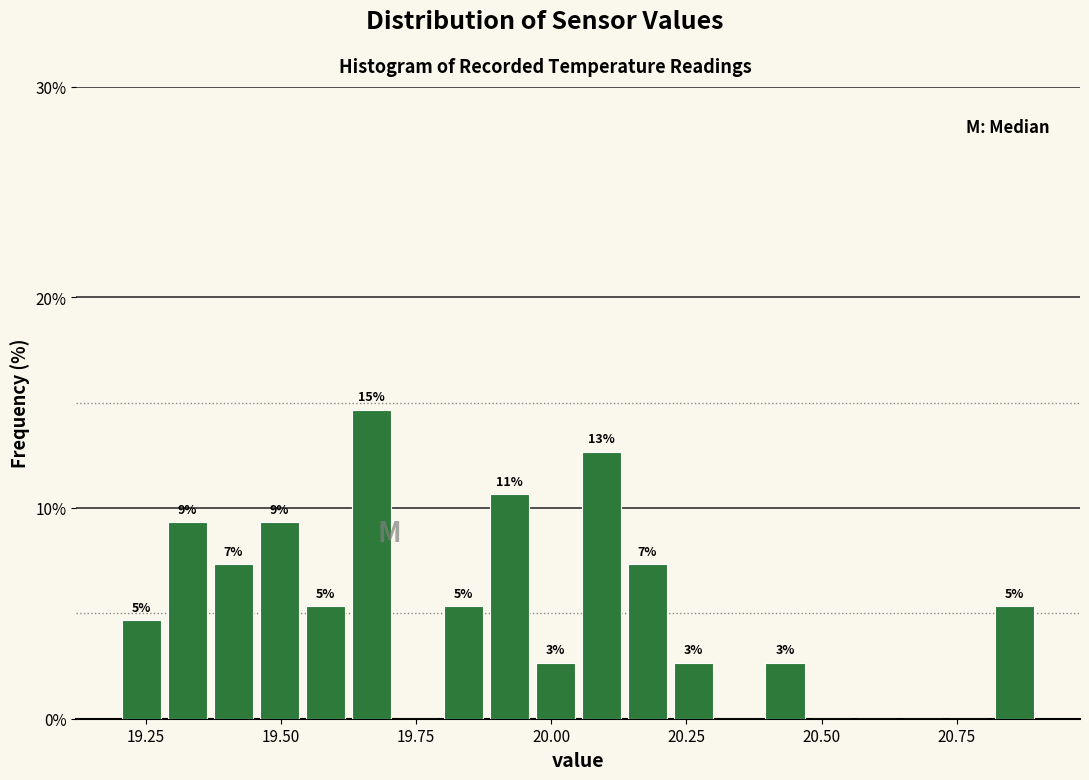

Around what value on the x-axis is the tallest bar? Give the approximate position of its centre, as read against the axis.

19.65